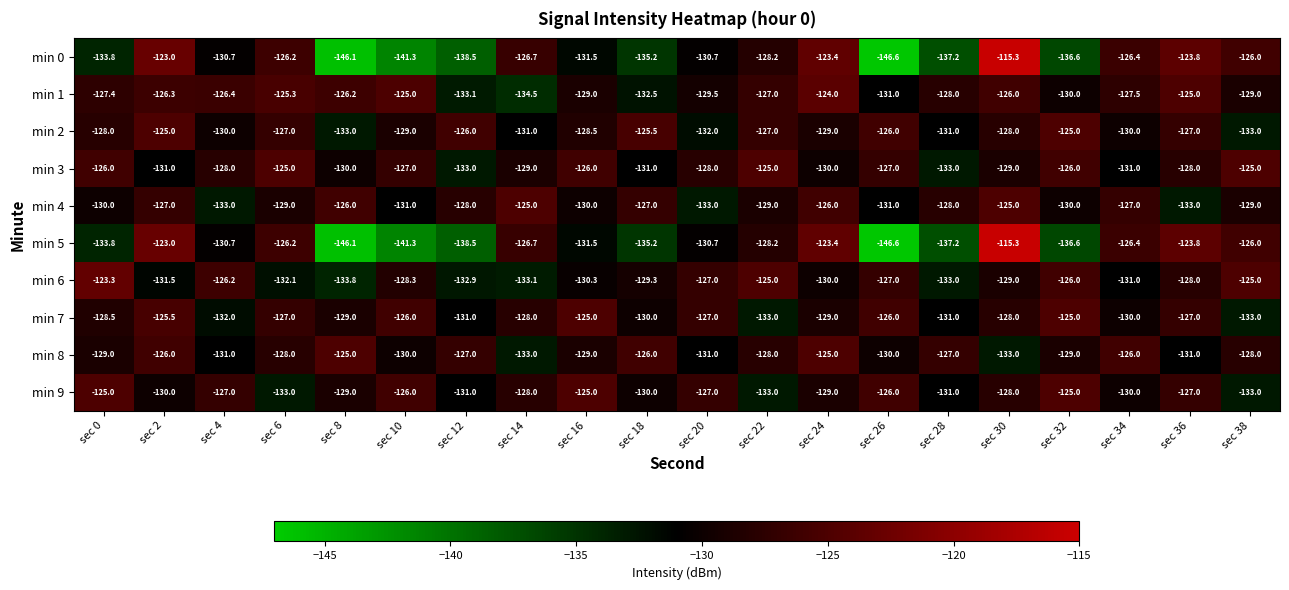

Between sec 2 and sec 34, which series saw the biggest shift?

min 2